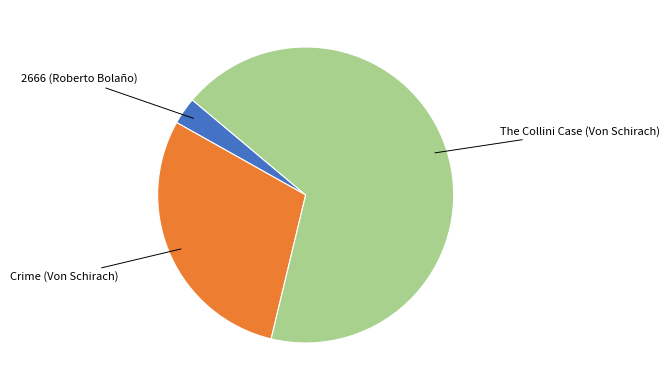

Is there a majority slice in this chart?

Yes